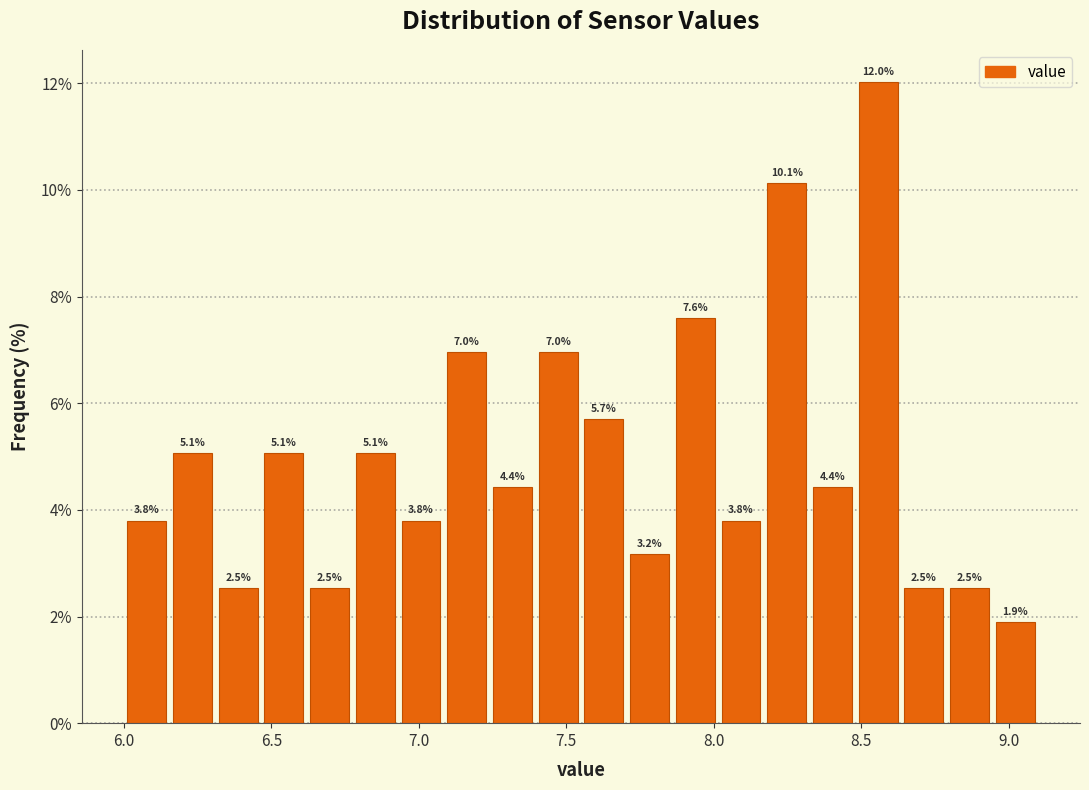

Read against the x-axis, roughly where is the centre of the tallest bar?

8.55